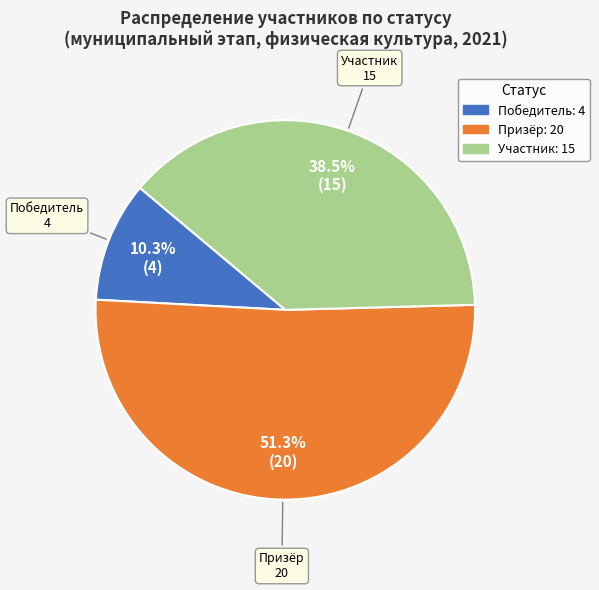

Does any single category account for the majority?

Yes